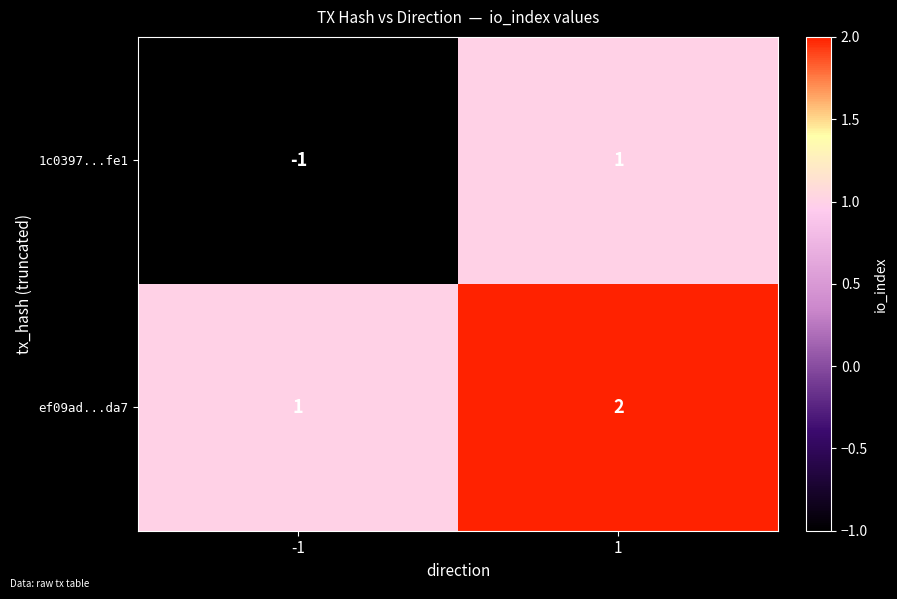

Which category has the lowest value across all series?

-1